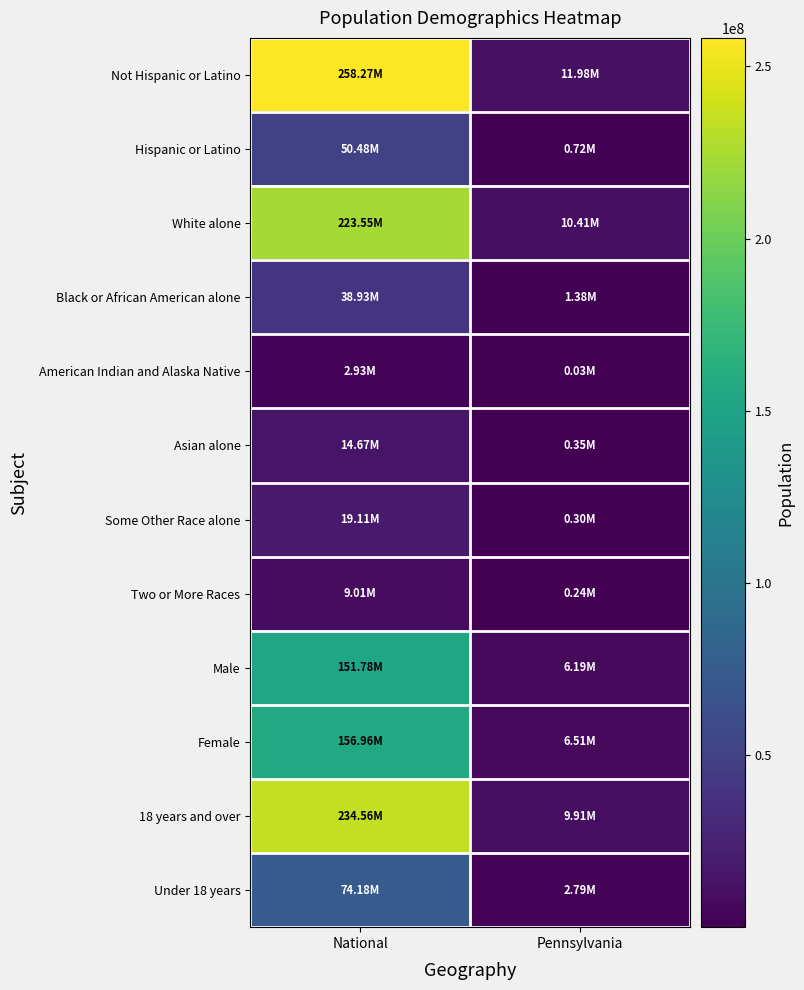

Reading left to right, extract all data points from this chart.

Not Hispanic or Latino: National=258267944	Pennsylvania=11982719
Hispanic or Latino: National=50477594	Pennsylvania=719660
White alone: National=223553265	Pennsylvania=10406288
Black or African American alone: National=38929319	Pennsylvania=1377689
American Indian and Alaska Native: National=2932248	Pennsylvania=26843
Asian alone: National=14674252	Pennsylvania=349088
Some Other Race alone: National=19107368	Pennsylvania=300983
Two or More Races: National=9009073	Pennsylvania=237835
Male: National=151781326	Pennsylvania=6190363
Female: National=156964212	Pennsylvania=6512016
18 years and over: National=234564071	Pennsylvania=9910224
Under 18 years: National=74181467	Pennsylvania=2792155